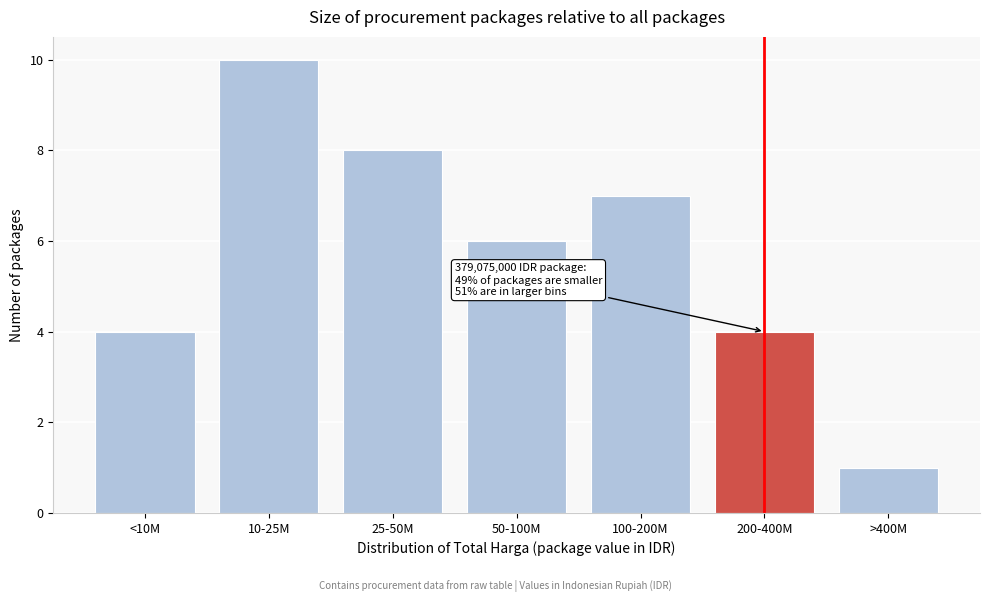

Reading left to right, transcribe all the data shown in this chart.

<10M=4	10-25M=10	25-50M=8	50-100M=6	100-200M=7	200-400M=4	>400M=1